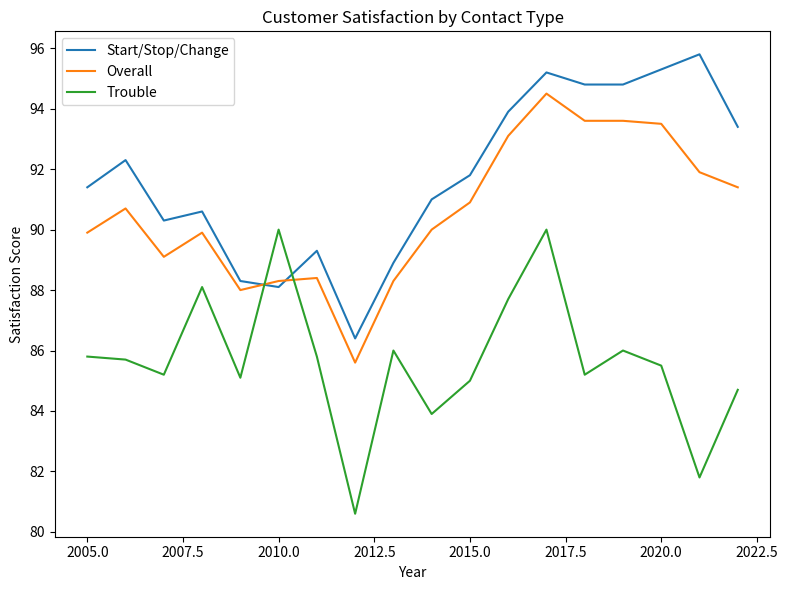

What is the highest value of the Start/Stop/Change series?

95.8